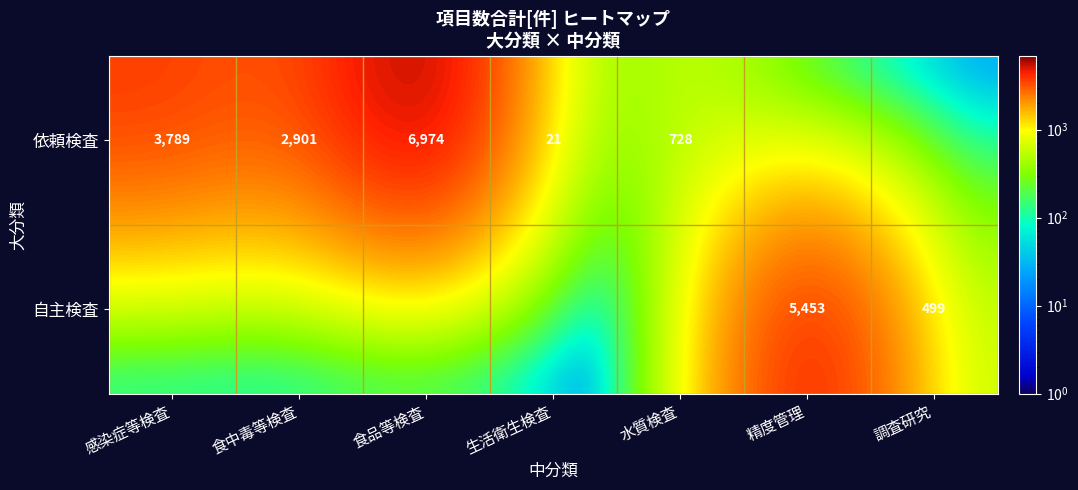

Which has a higher value, 生活衛生検査 or 調査研究?

生活衛生検査